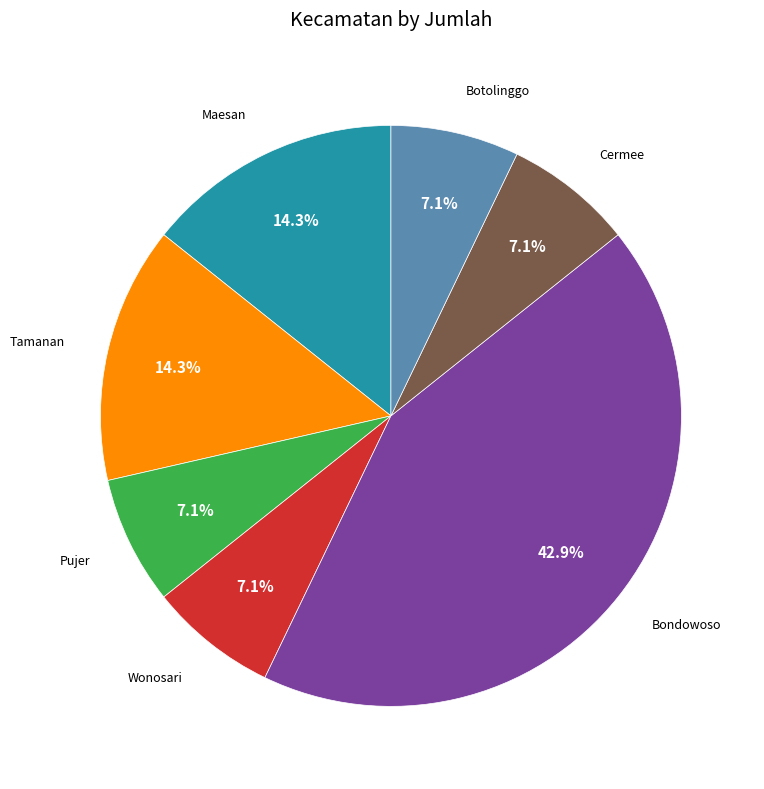

Count the number of slices in the pie.

7